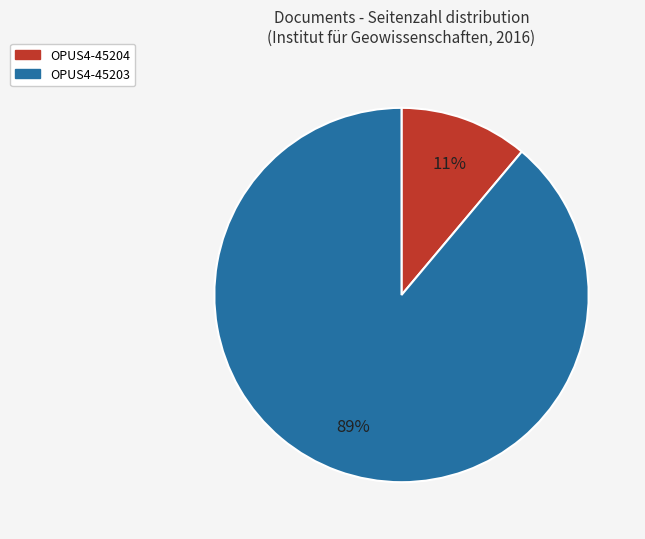

How many slices are in this pie chart?

2